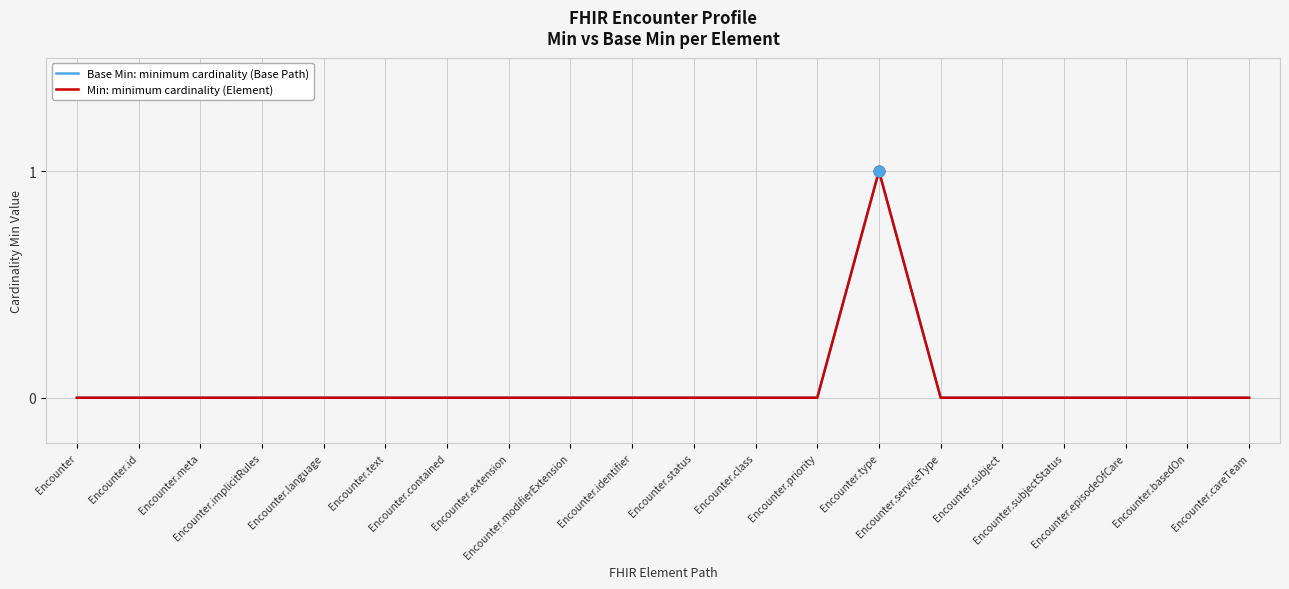

At how many categories does at least one series exceed 0?

1